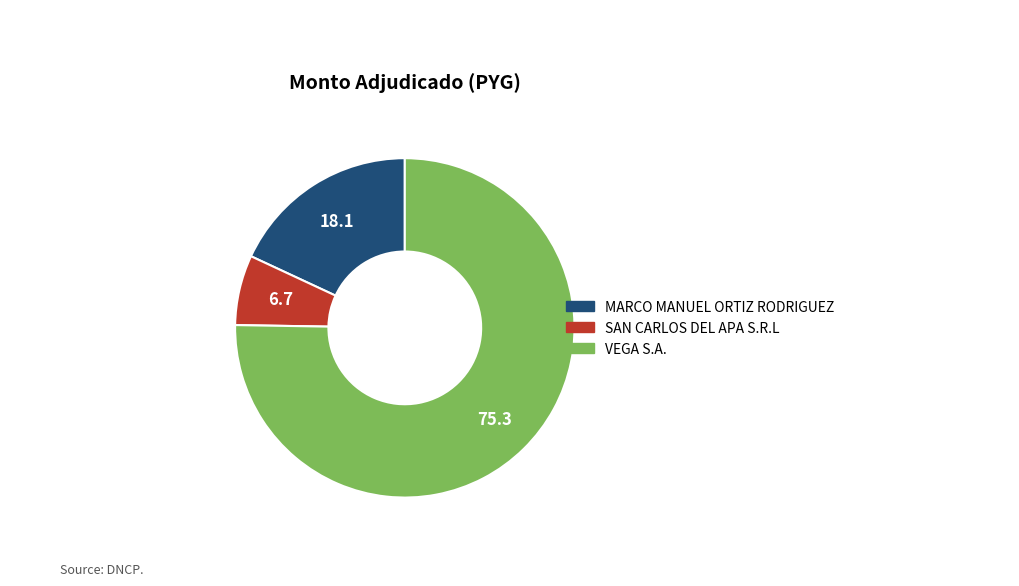

The MARCO MANUEL ORTIZ RODRIGUEZ slice represents 18% of the pie. True or false?

True